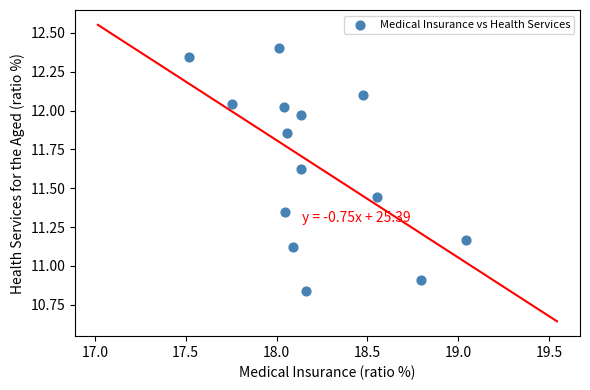

What is the range of Y values (max minus min)?

1.6